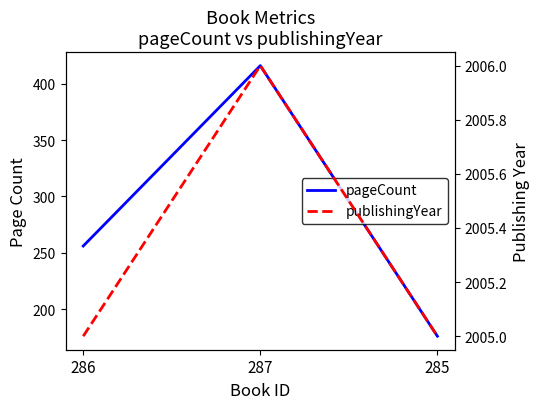

At which label does pageCount first exceed 256?

287